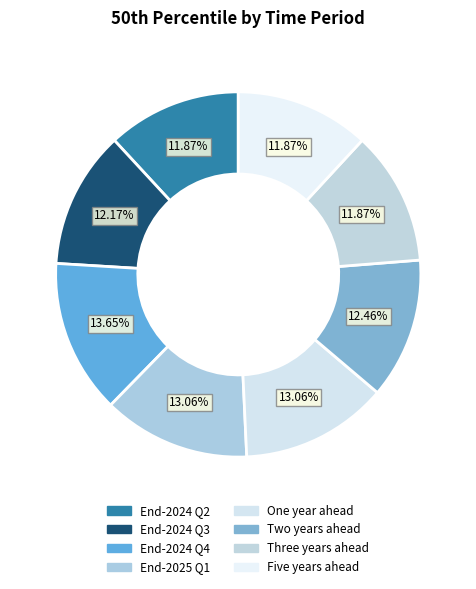

Which slice is the smallest?

End-2024 Q2